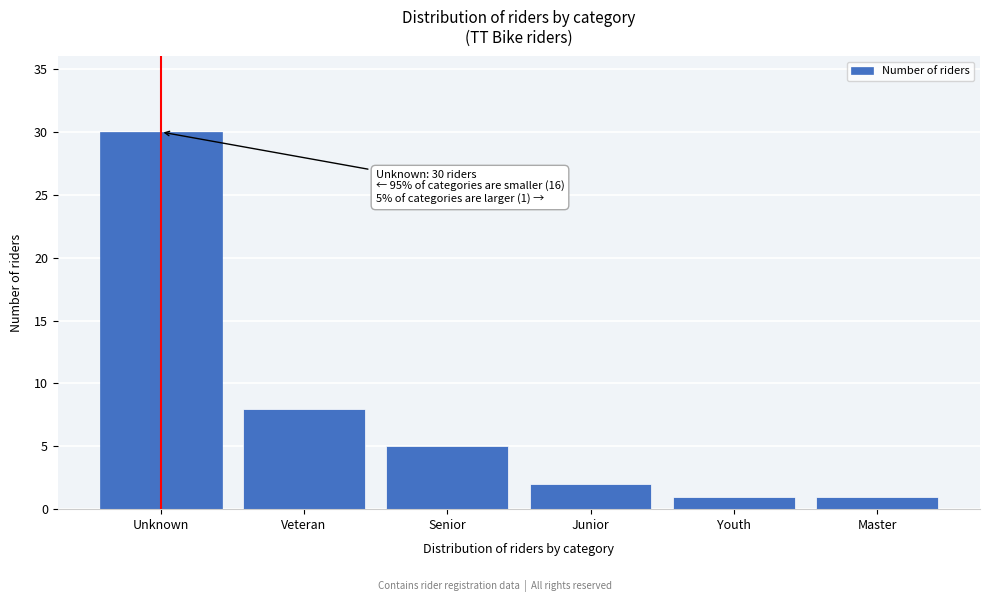

Reading right to left, transcribe all the data shown in this chart.

1	1	2	5	8	30